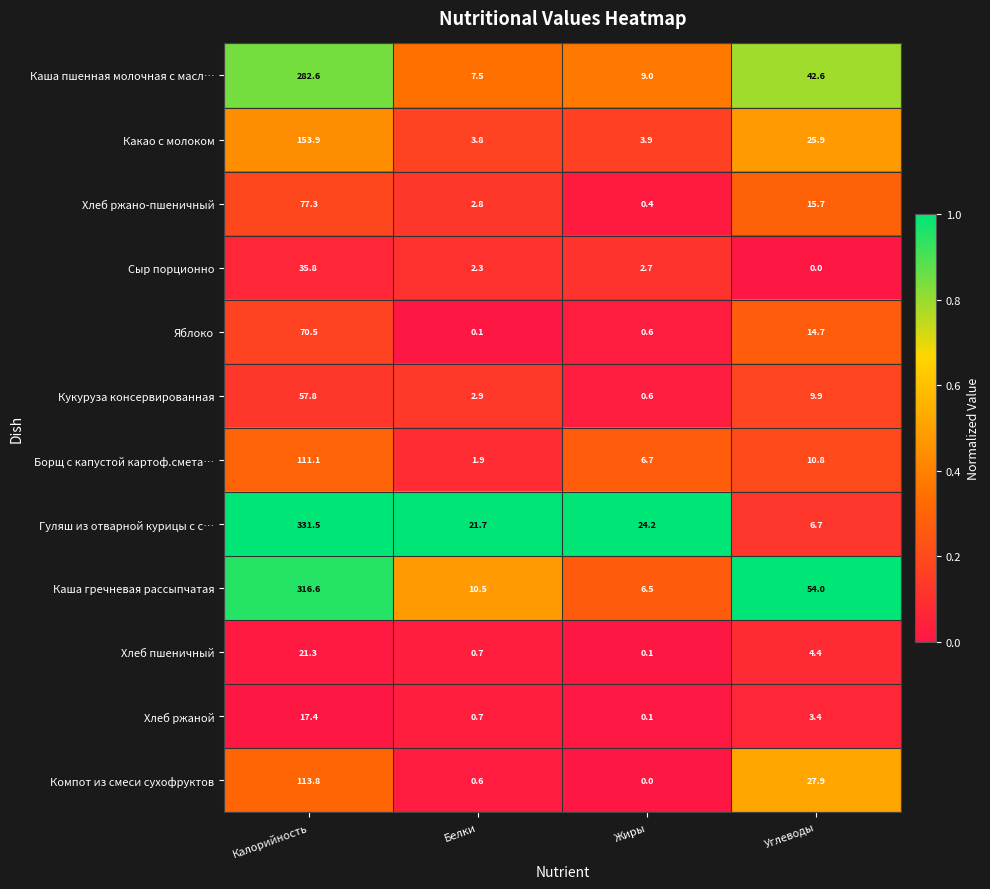

At how many categories does at least one series exceed 0?

4